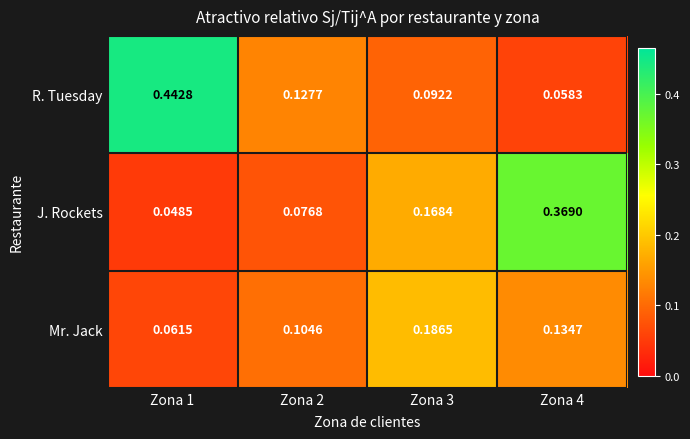

Which series has the largest total across all categories?

R. Tuesday